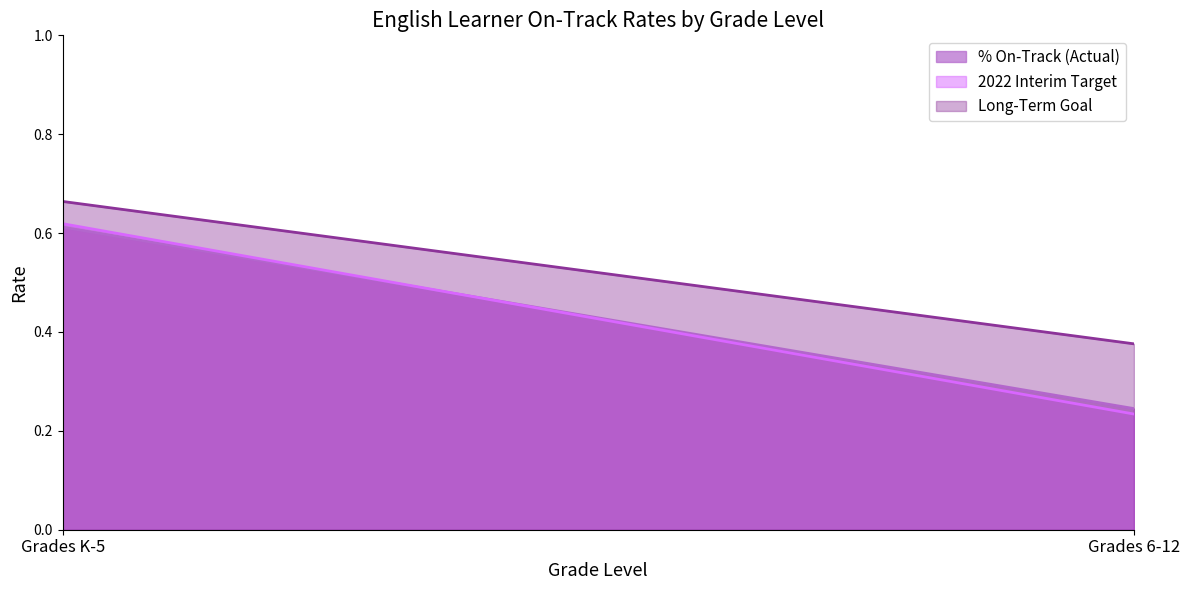

Reading right to left, list all the values displayed in this chart.

% On-Track (Actual): 0.2	0.6
2022 Interim Target: 0.2	0.6
Long-Term Goal: 0.4	0.7